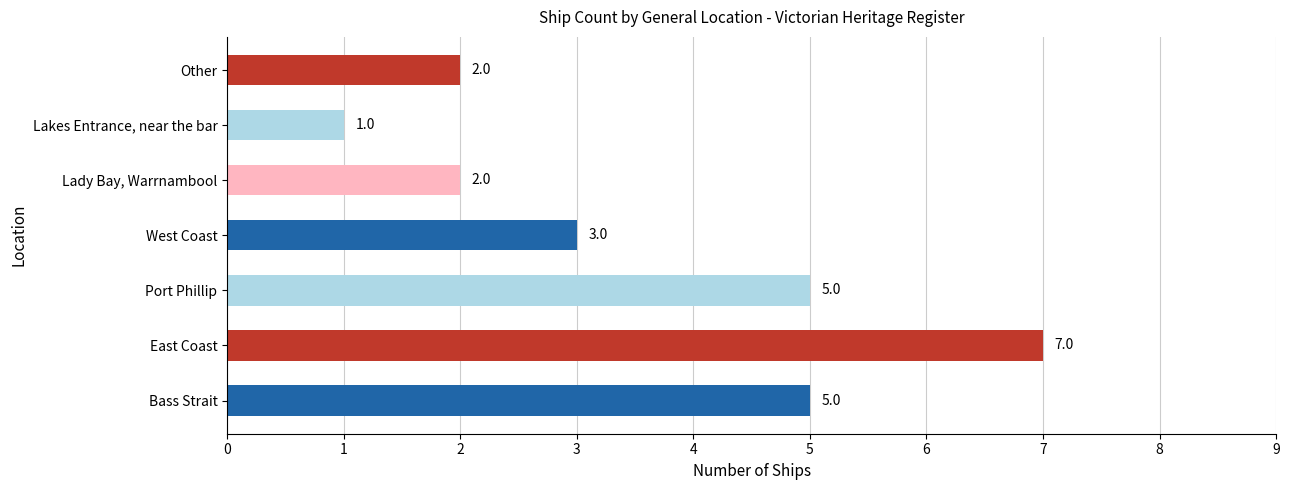

What is the smallest value displayed?

1